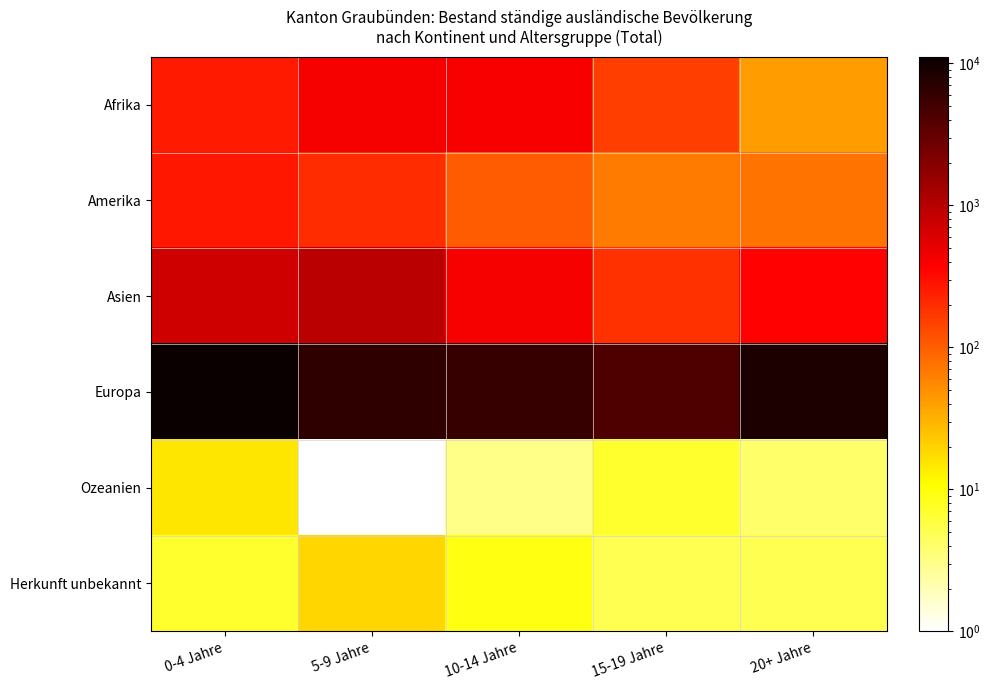

Which series has the widest spread of values?

Europa